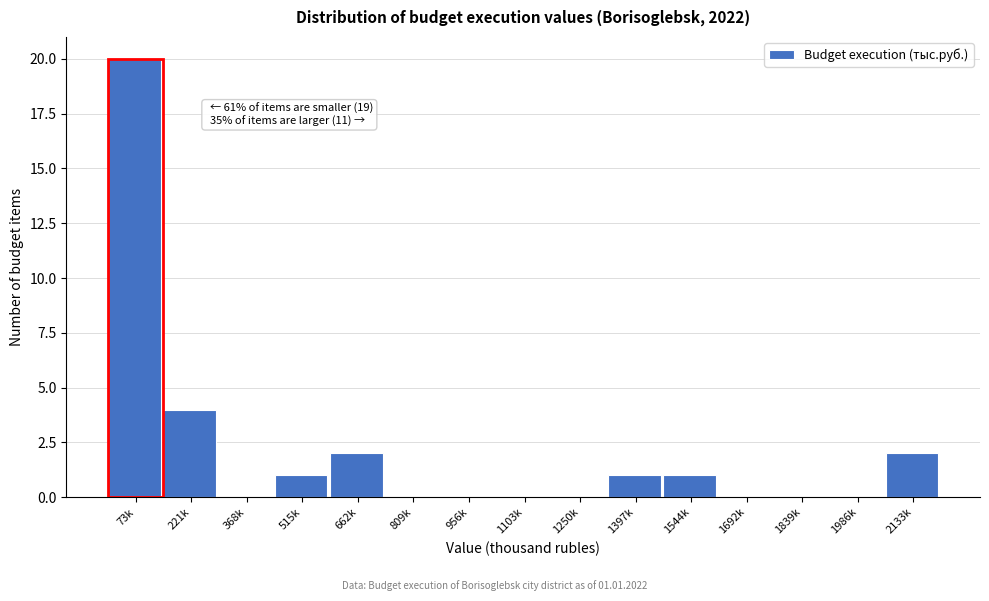

Reading right to left, transcribe all the data shown in this chart.

2133k=2	1986k=0	1839k=0	1692k=0	1544k=1	1397k=1	1250k=0	1103k=0	956k=0	809k=0	662k=2	515k=1	368k=0	221k=4	73k=20